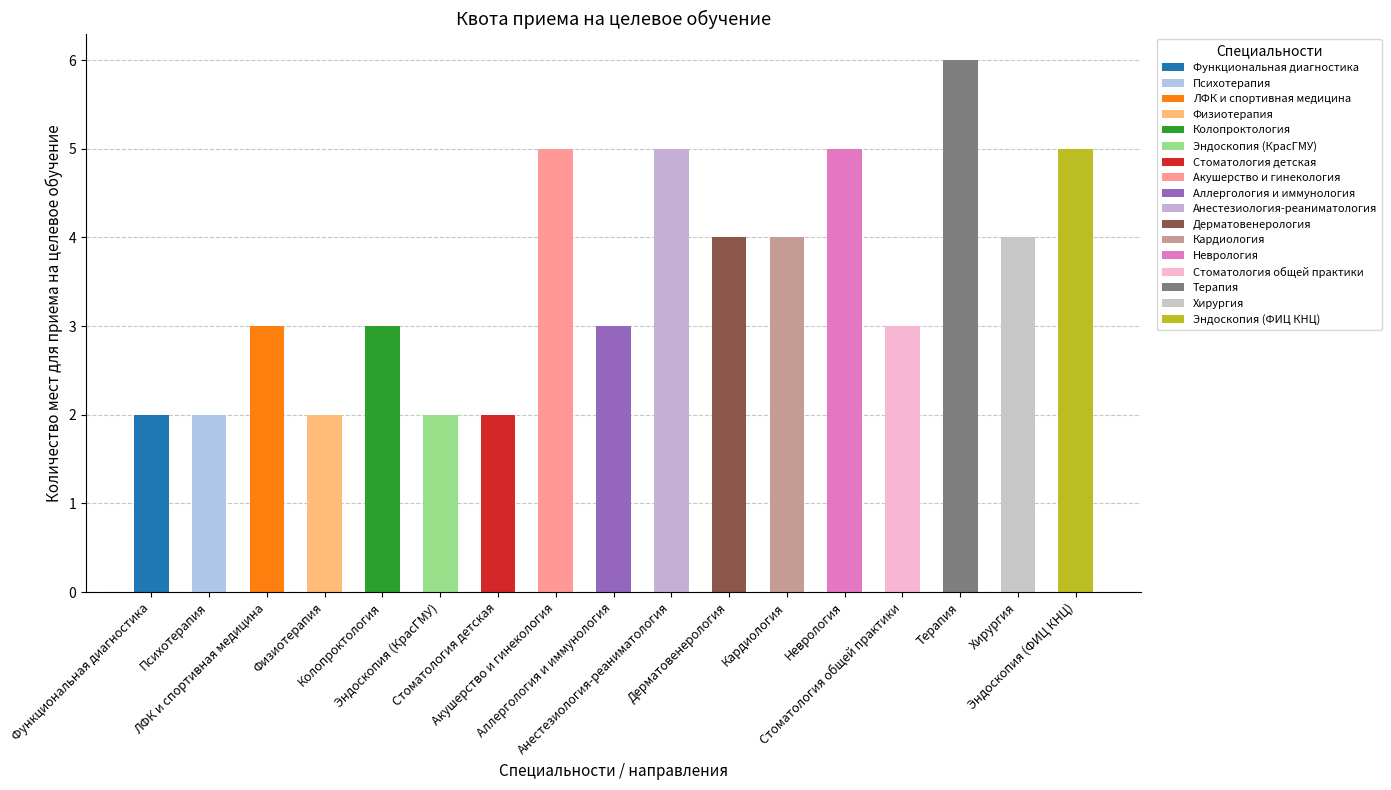

How many categories are shown in the chart?

17